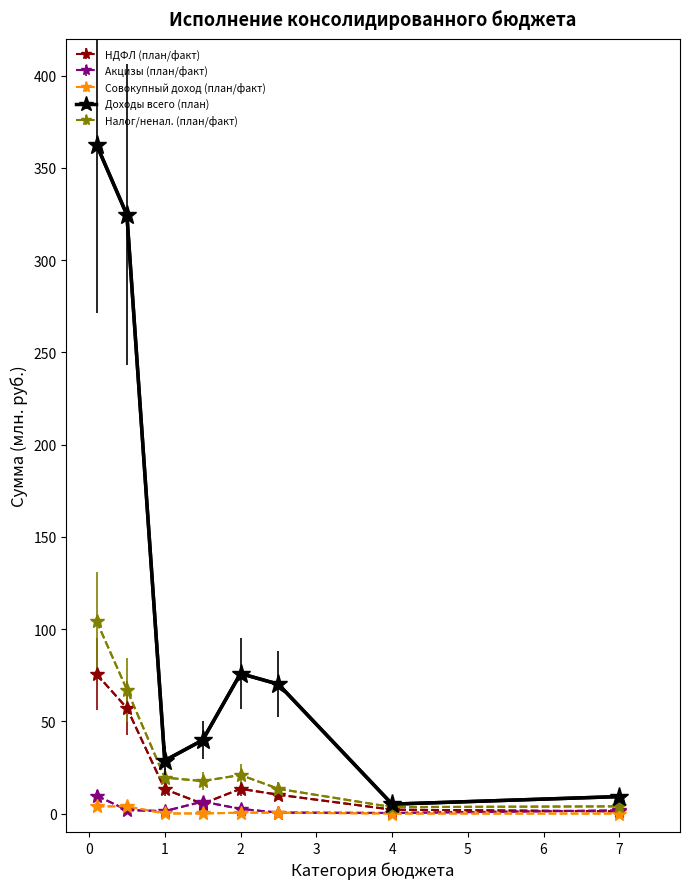

What is the greatest value displayed?

362.6